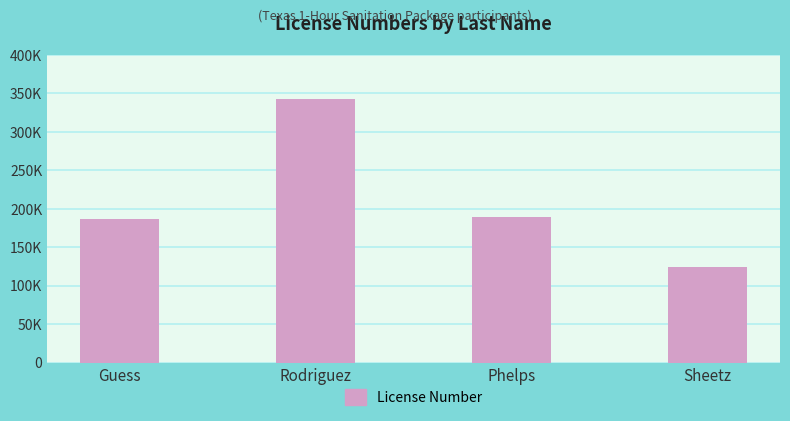

Rank the categories by value from lowest to highest.

Sheetz, Guess, Phelps, Rodriguez